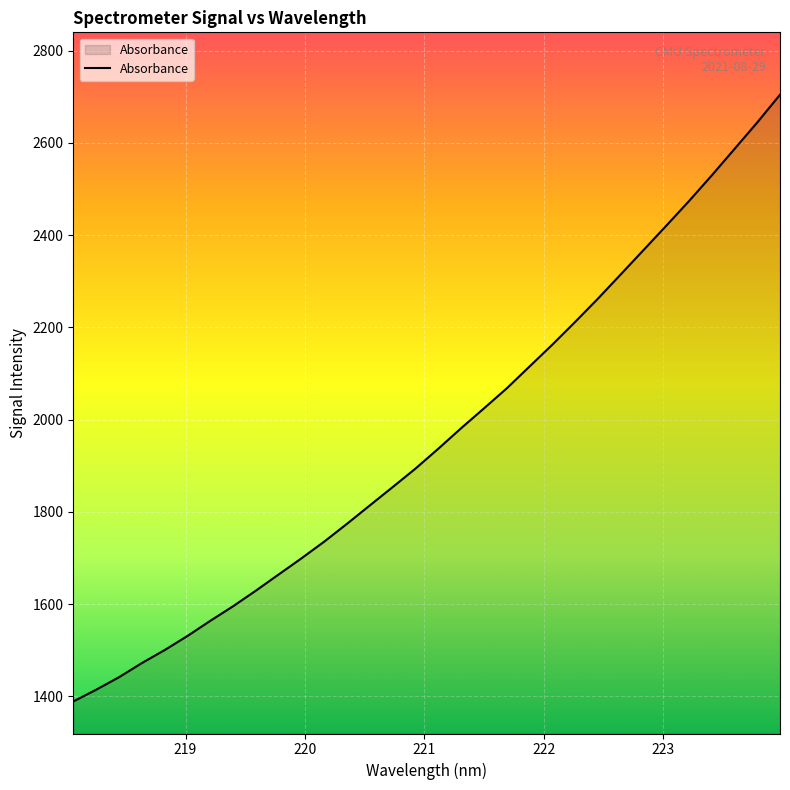

What is the greatest value displayed?

2704.6